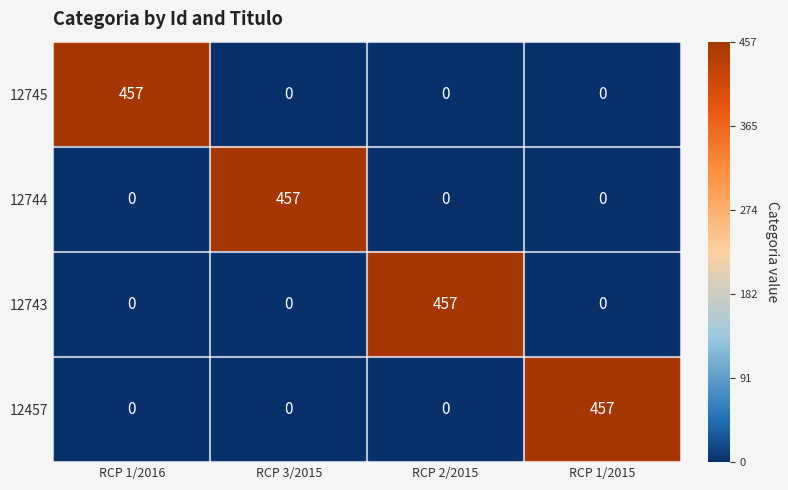

Count the number of data series in this chart.

4